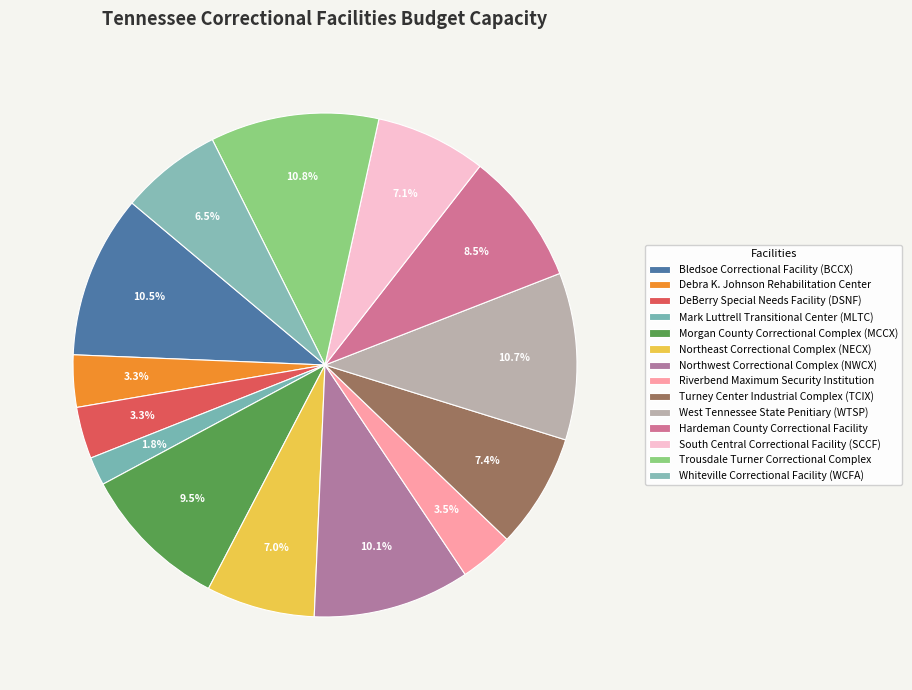

How many segments does this pie chart have?

14